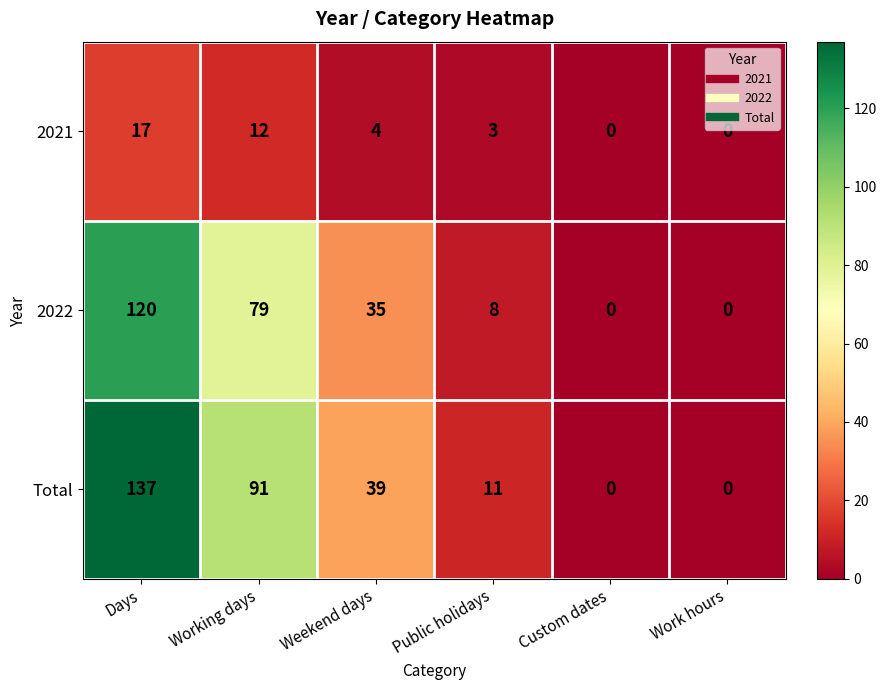

Read the 2022 value at Weekend days, to the nearest 5.

35